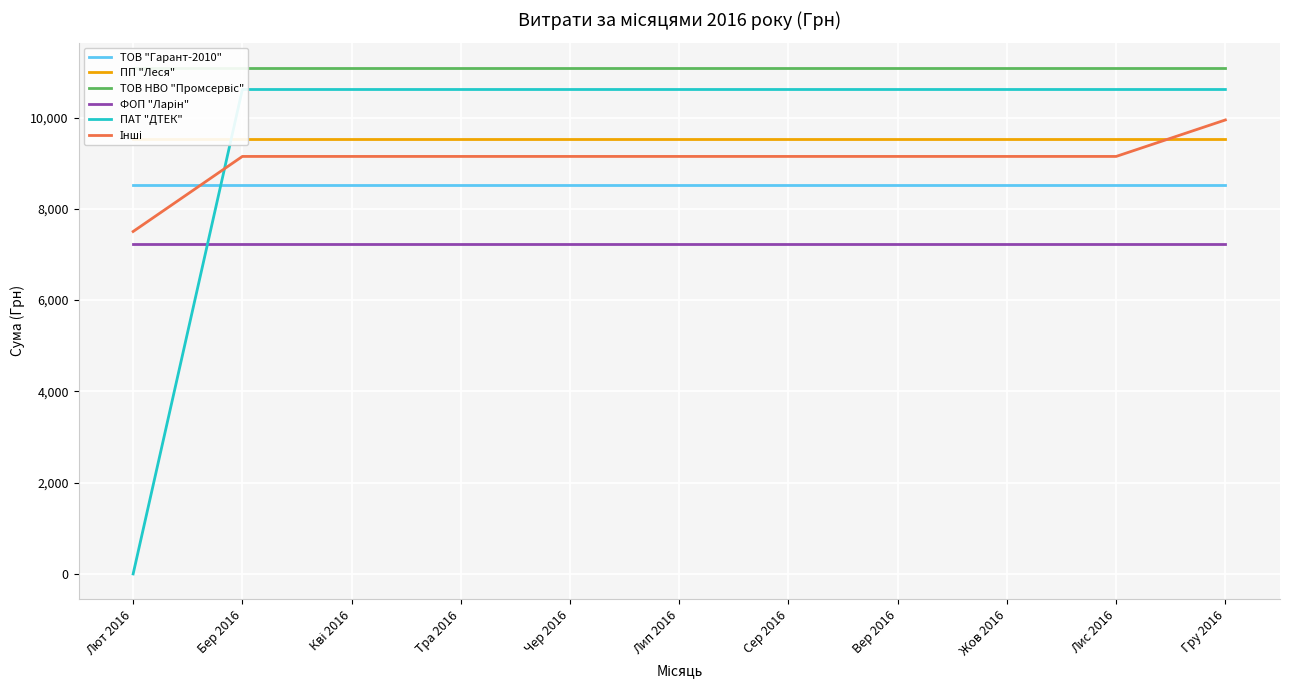

Reading left to right, list all the values displayed in this chart.

ТОВ "Гарант-2010": Лют 2016=8523.6	Бер 2016=8523.6	Кві 2016=8523.6	Тра 2016=8523.6	Чер 2016=8523.6	Лип 2016=8523.6	Сер 2016=8523.6	Вер 2016=8523.6	Жов 2016=8523.6	Лис 2016=8523.6	Гру 2016=8523.6
ПП "Леся": Лют 2016=9522.0	Бер 2016=9522.0	Кві 2016=9522.0	Тра 2016=9522.0	Чер 2016=9522.0	Лип 2016=9522.0	Сер 2016=9522.0	Вер 2016=9522.0	Жов 2016=9522.0	Лис 2016=9522.0	Гру 2016=9522.0
ТОВ НВО "Промсервіс": Лют 2016=11087.6	Бер 2016=11087.6	Кві 2016=11087.6	Тра 2016=11087.6	Чер 2016=11087.6	Лип 2016=11087.6	Сер 2016=11087.6	Вер 2016=11087.6	Жов 2016=11087.6	Лис 2016=11087.6	Гру 2016=11087.6
ФОП "Ларін": Лют 2016=7220.2	Бер 2016=7220.2	Кві 2016=7220.2	Тра 2016=7220.2	Чер 2016=7220.2	Лип 2016=7220.2	Сер 2016=7220.2	Вер 2016=7220.2	Жов 2016=7220.2	Лис 2016=7220.2	Гру 2016=7220.2
ПАТ "ДТЕК": Лют 2016=0.0	Бер 2016=10614.0	Кві 2016=10614.0	Тра 2016=10614.0	Чер 2016=10614.0	Лип 2016=10614.0	Сер 2016=10614.0	Вер 2016=10614.0	Жов 2016=10614.0	Лис 2016=10614.0	Гру 2016=10614.0
Інші: Лют 2016=7502.6	Бер 2016=9147.4	Кві 2016=9147.4	Тра 2016=9147.4	Чер 2016=9147.4	Лип 2016=9147.4	Сер 2016=9147.4	Вер 2016=9147.4	Жов 2016=9147.4	Лис 2016=9147.4	Гру 2016=9946.7